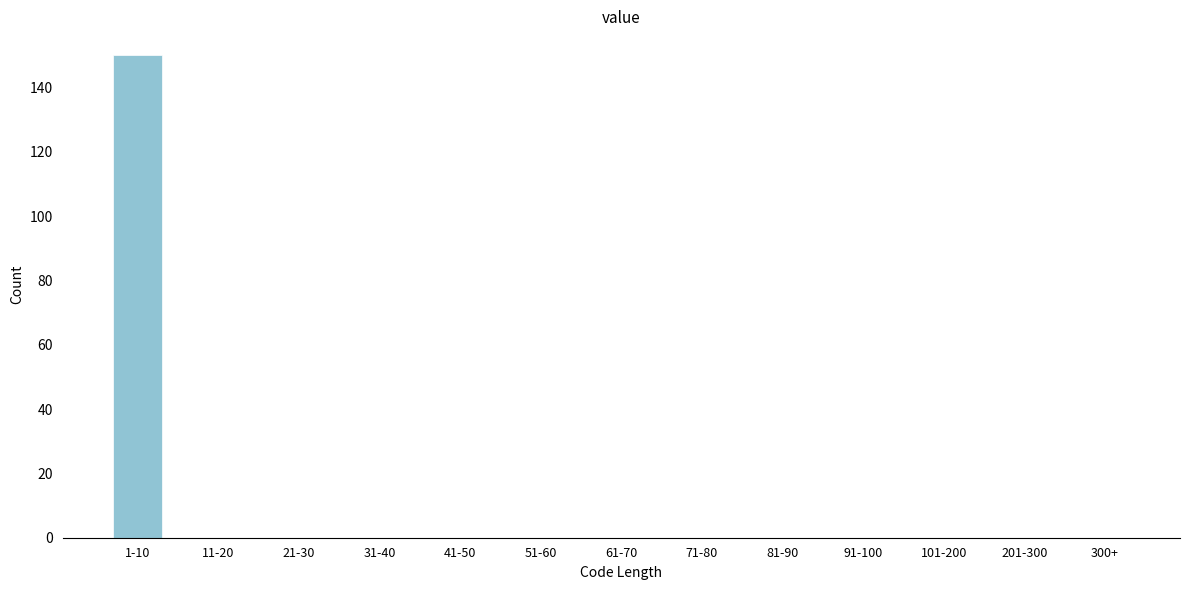

Reading left to right, what are all the values shown in this chart?

1-10=150	11-20=0	21-30=0	31-40=0	41-50=0	51-60=0	61-70=0	71-80=0	81-90=0	91-100=0	101-200=0	201-300=0	300+=0